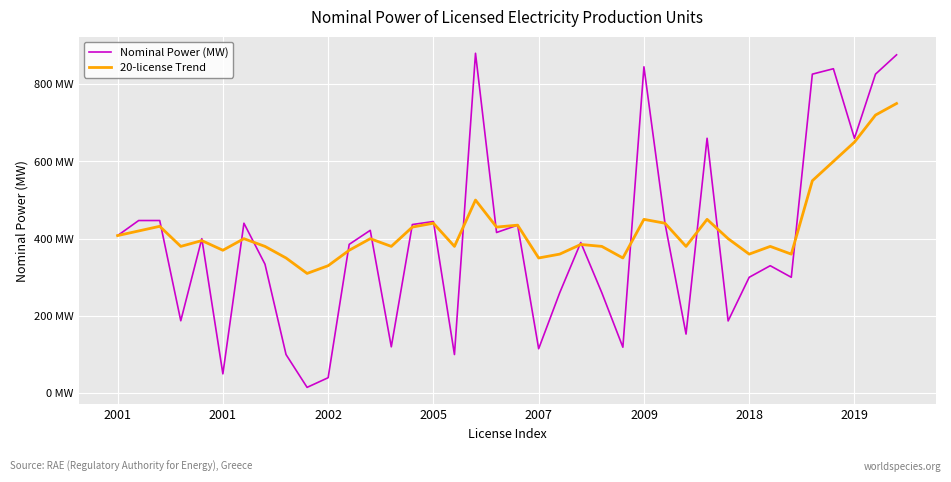

What are all the series names shown in the legend?

Nominal Power (MW), 20-license Trend